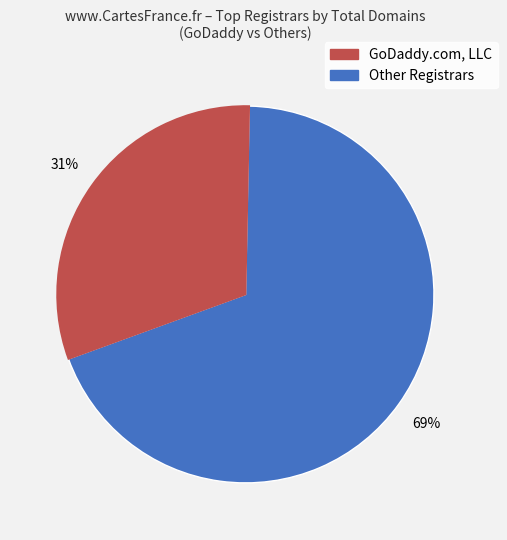

Is there any slice that represents more than half of the pie?

Yes